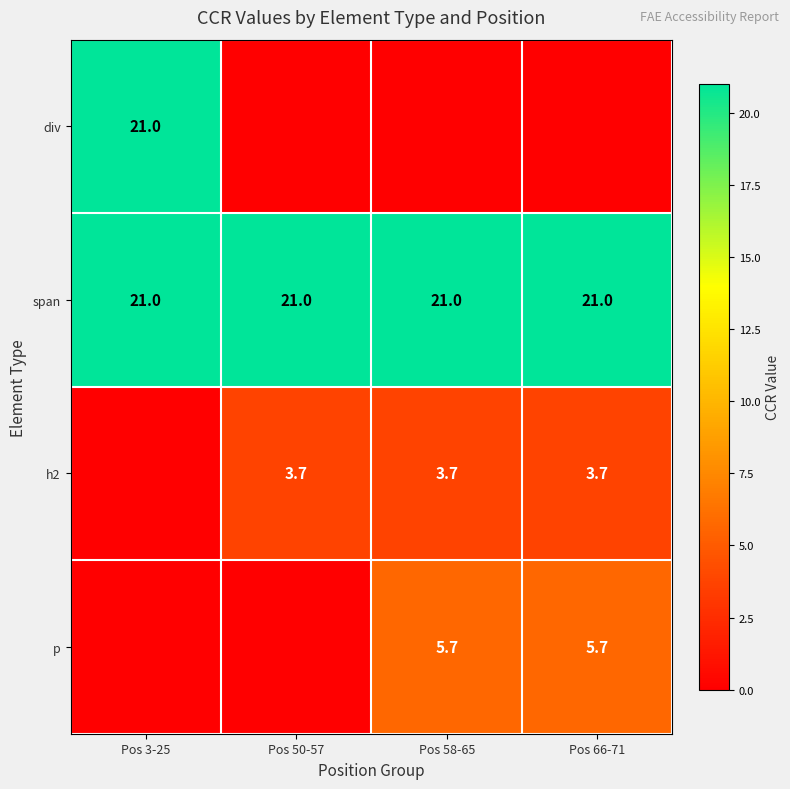

Is the value of h2 at Pos 50-57 greater than the value of p at Pos 58-65?

No